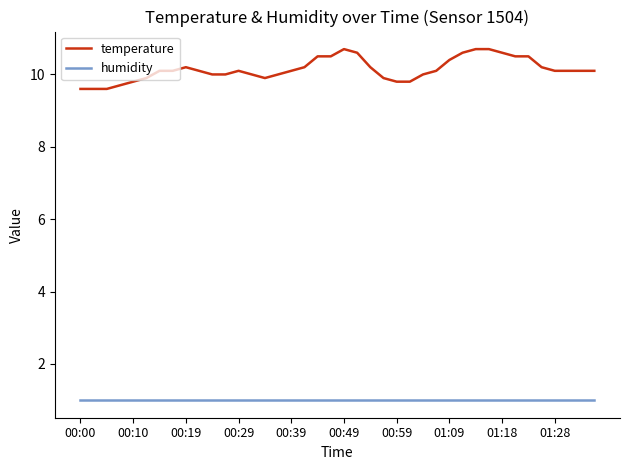

What is the minimum value shown in the chart?

1.0